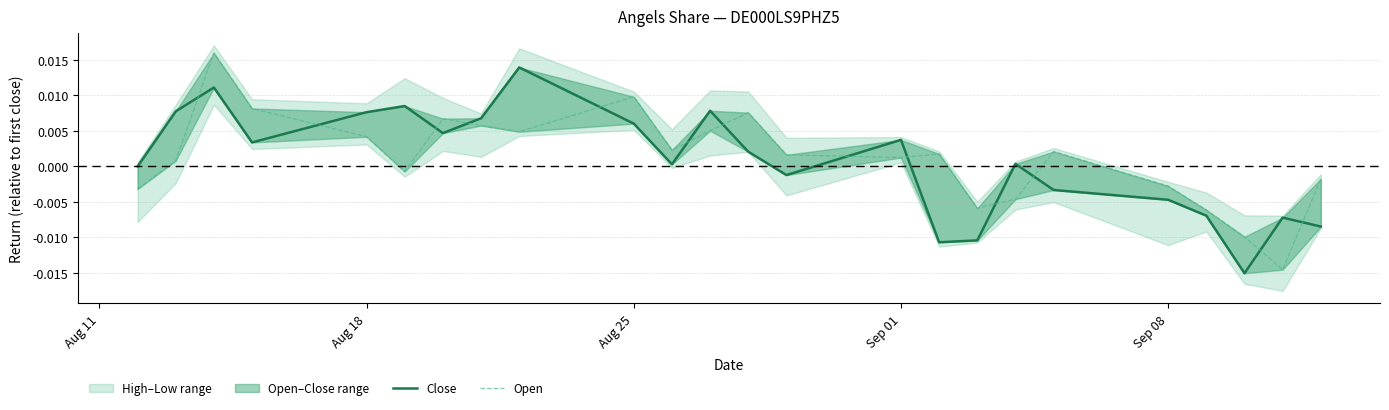

True or false: Open has more than 0 points higher than both neighbors.

True